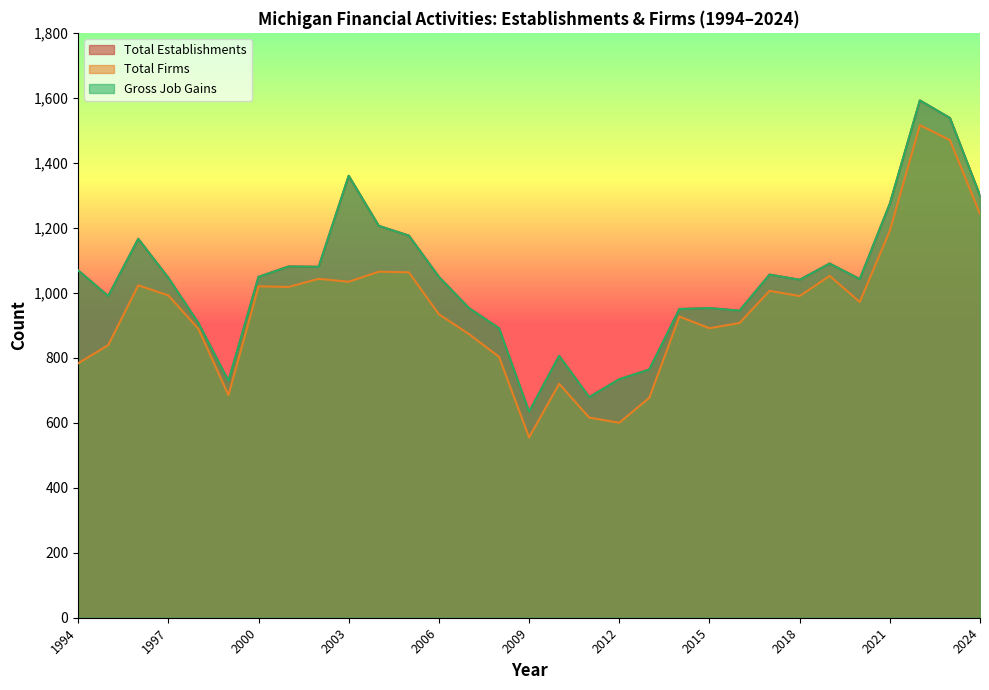

The value of Total Establishments at 2002 is 1080. True or false?

True